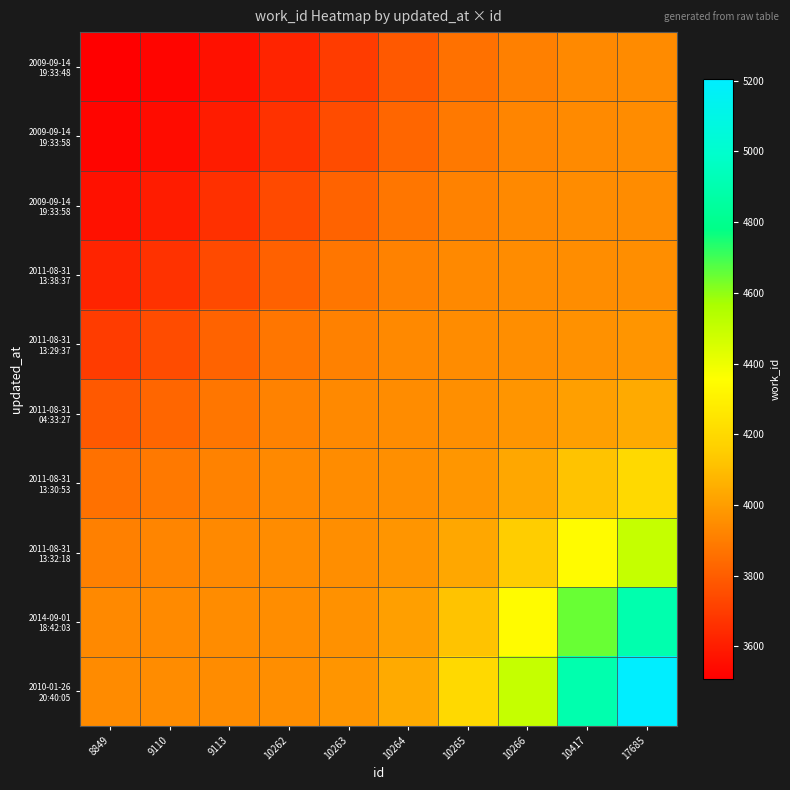

What is the total value across all series at 10263?

38827.7